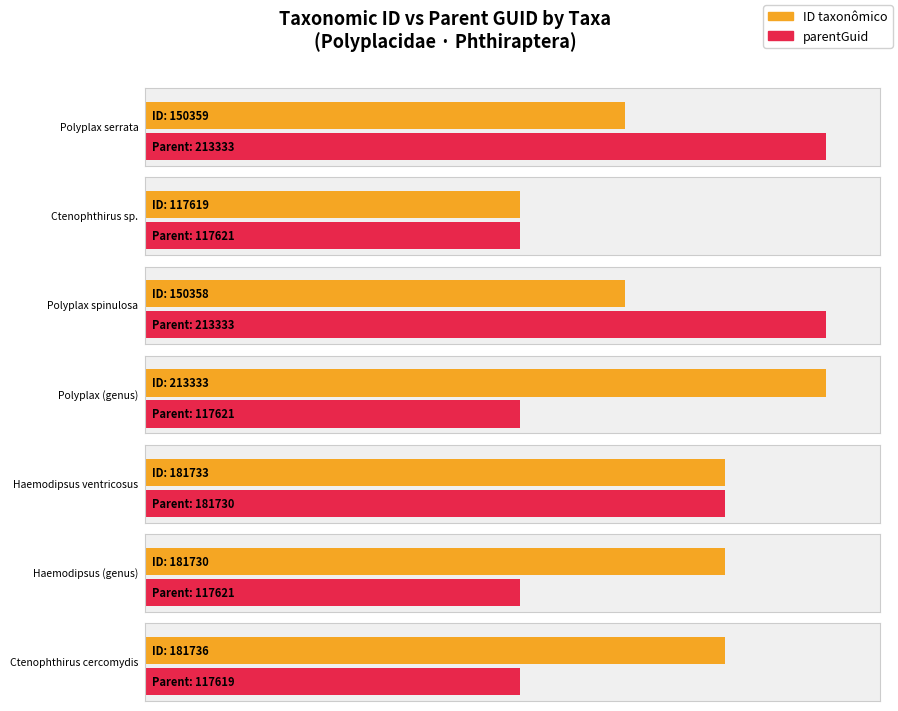

The value of ID taxonômico at Haemodipsus is 98981. True or false?

False